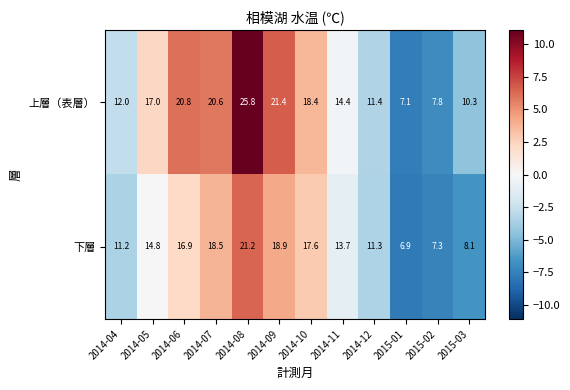

Rank the series at 2014-10 from highest to lowest value.

上層（表層）, 下層